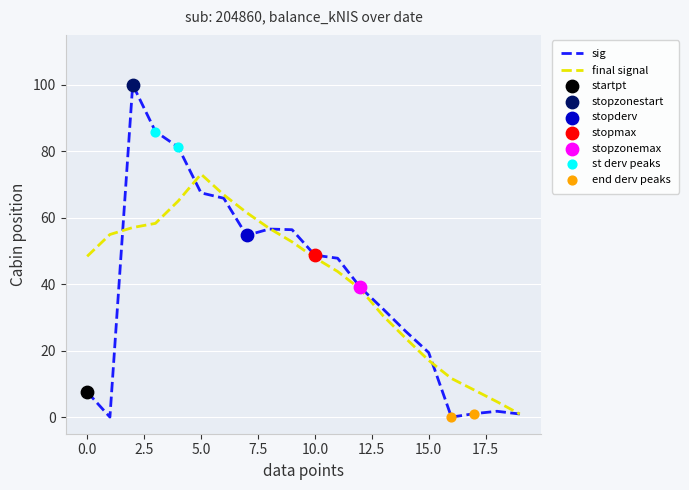

Which series has the widest spread of values?

sig